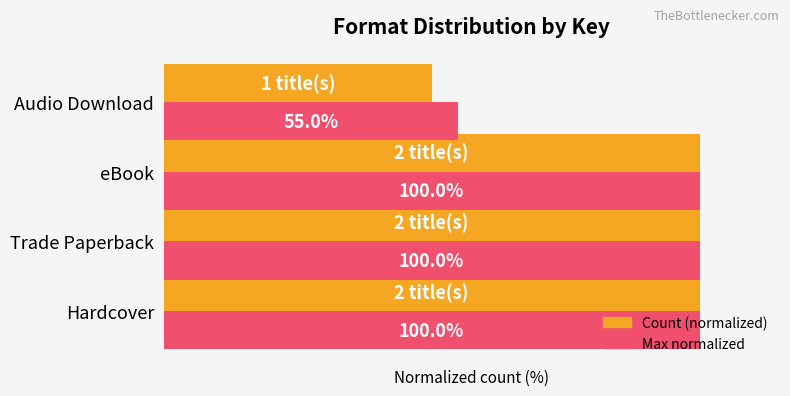

List the series in order of their overall mean, lowest first.

Count (normalized), Max normalized